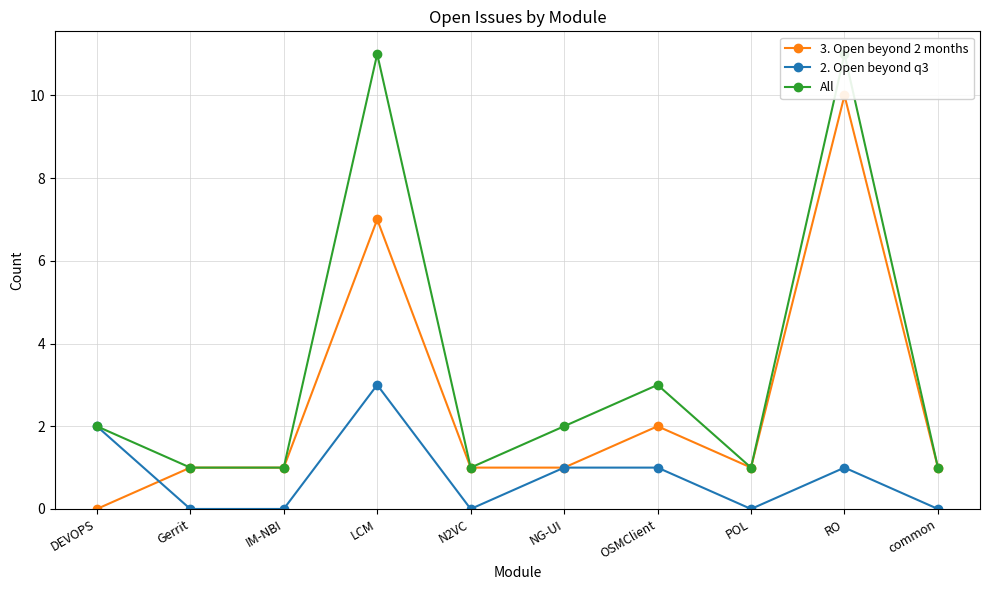

True or false: All and 3. Open beyond 2 months intersect in this chart.

False